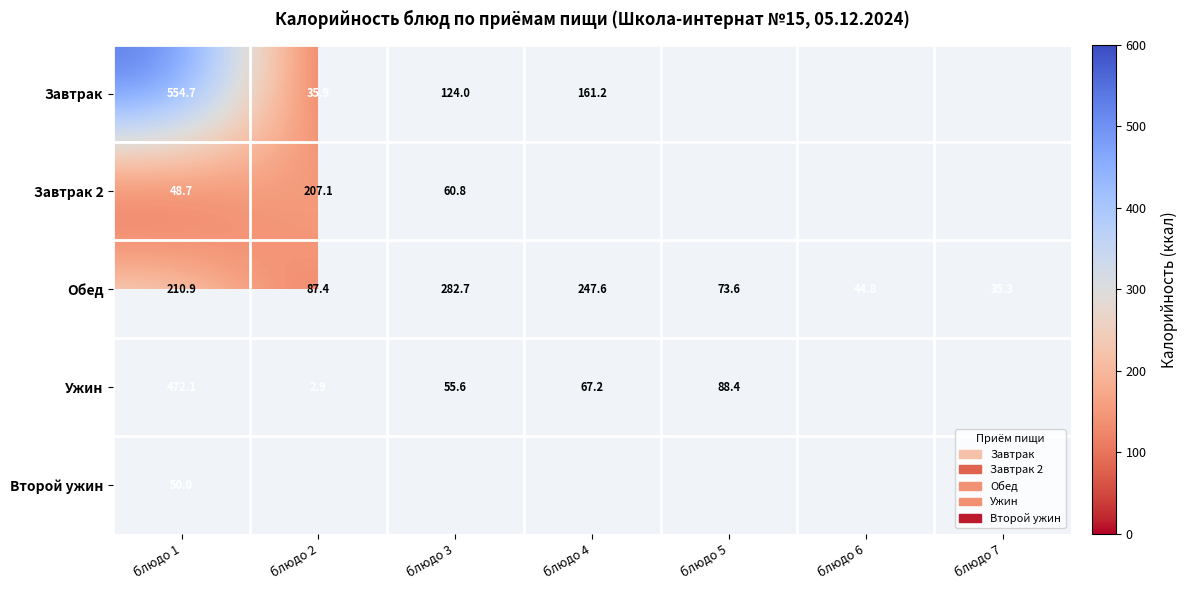

How many distinct data groups are displayed?

5